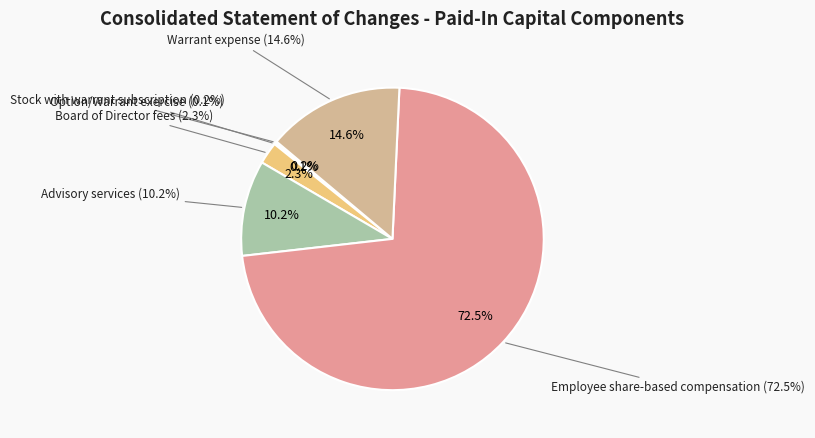

To the nearest percent, what portion does Board of Director fees represent?

2%